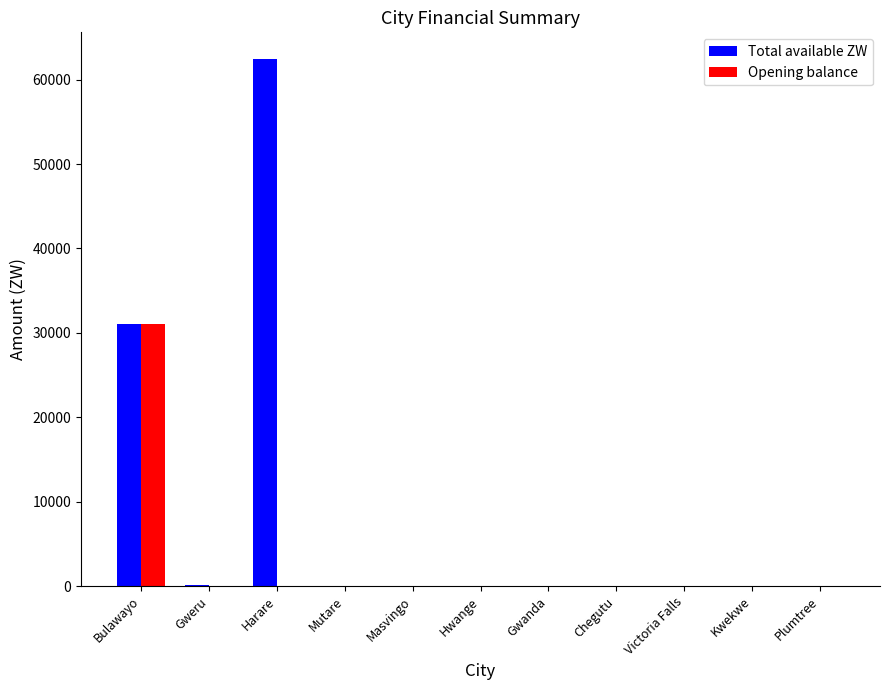

Is it true that Total available ZW equals 0.0 at Chegutu?

True